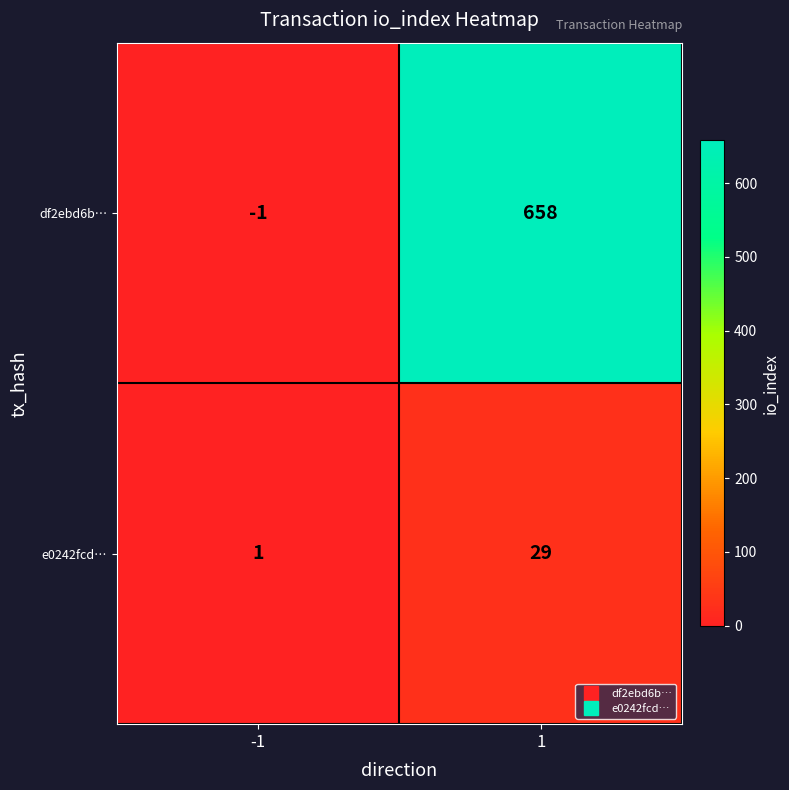

Which series has the widest spread of values?

df2ebd6b…